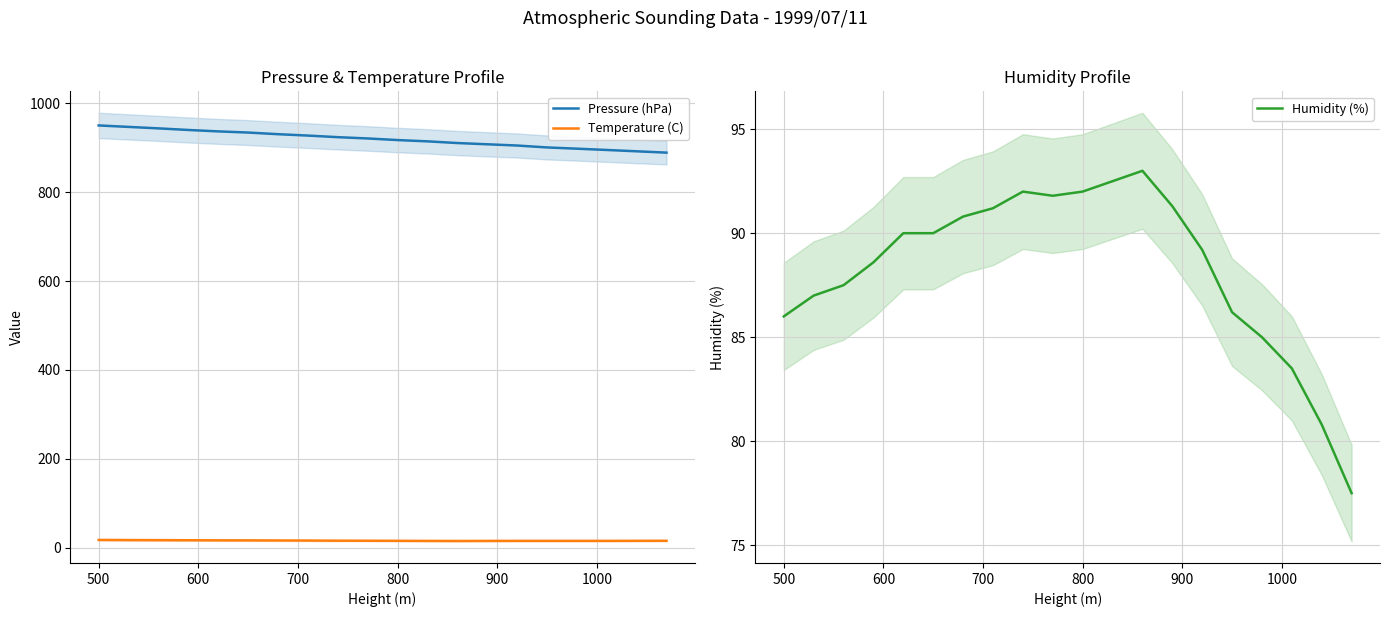

What is the highest value of the Pressure (hPa) series?

950.3